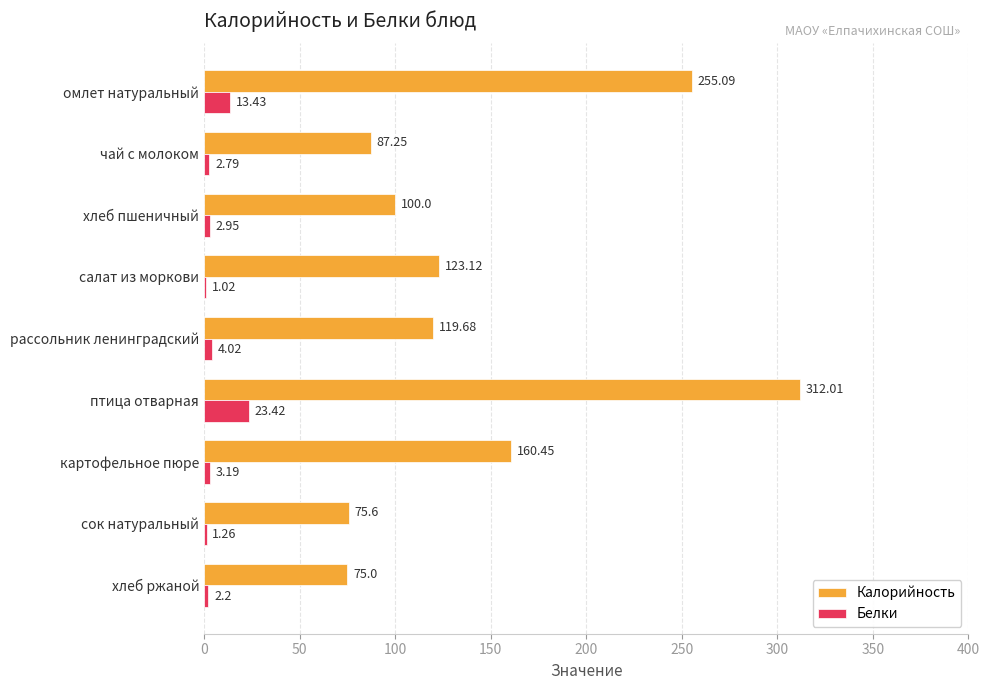

Which label corresponds to the largest value in the chart?

птица отварная